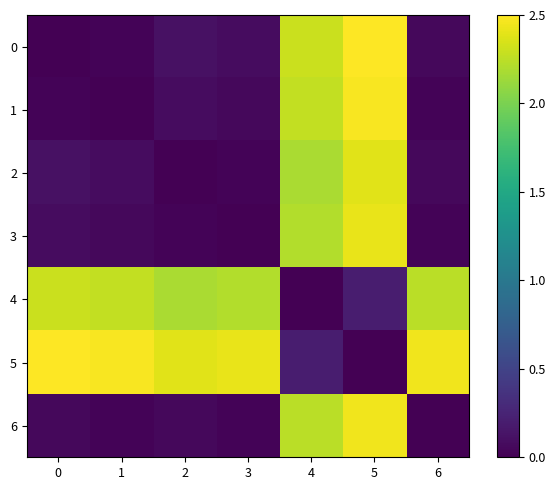

What is the spread (max minus min) of values at 6?

2.4